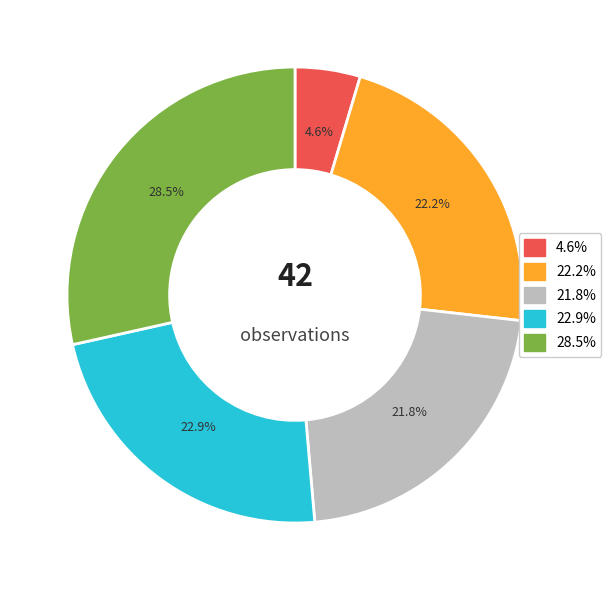

Does any single category account for the majority?

No